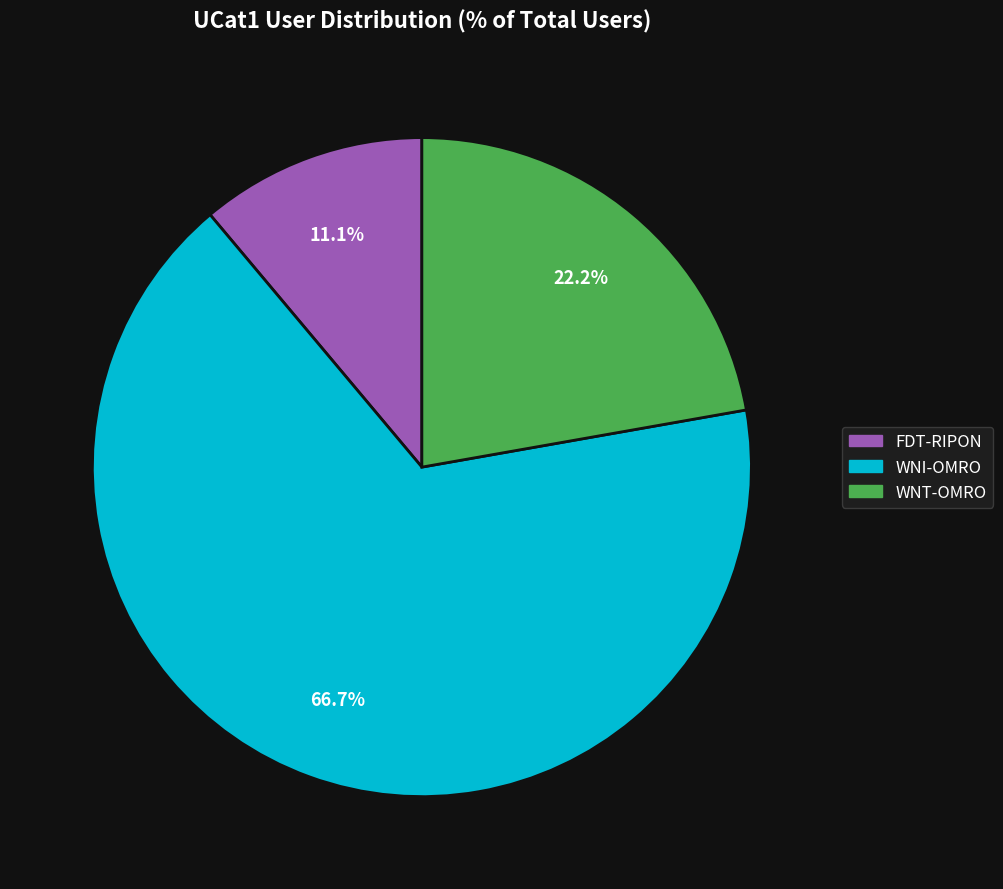

To the nearest percent, what is the average slice percentage?

33%